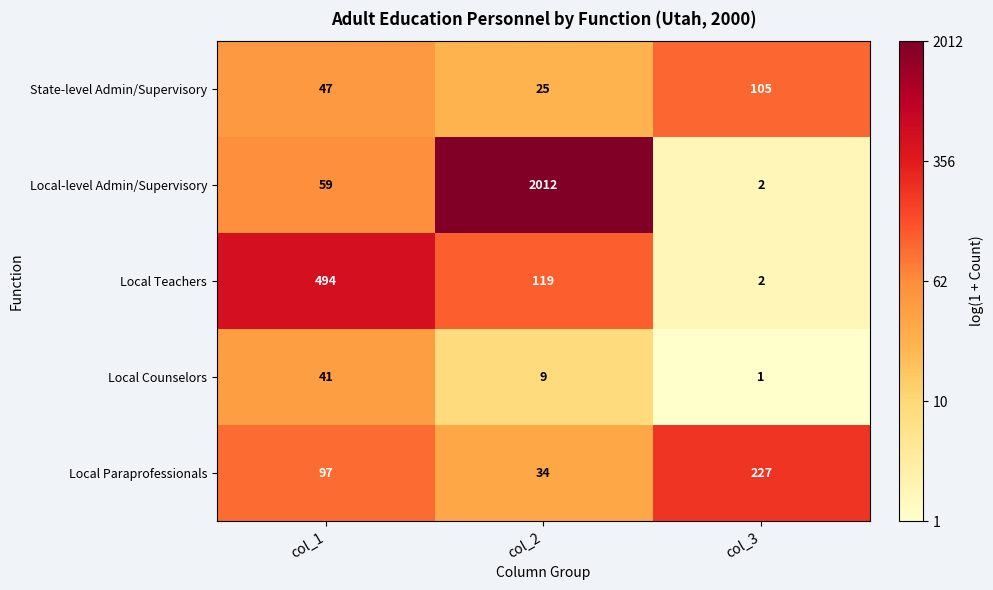

What is the smallest value displayed?

1